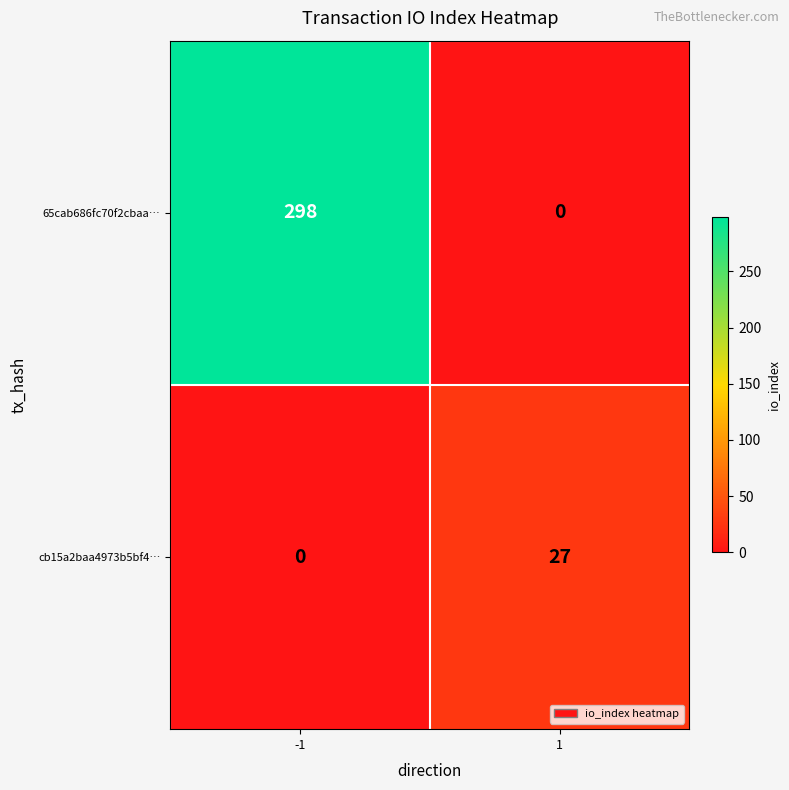

What is the sum of the cb15a2baa4973b5bf4… values at -1 and 1?

27